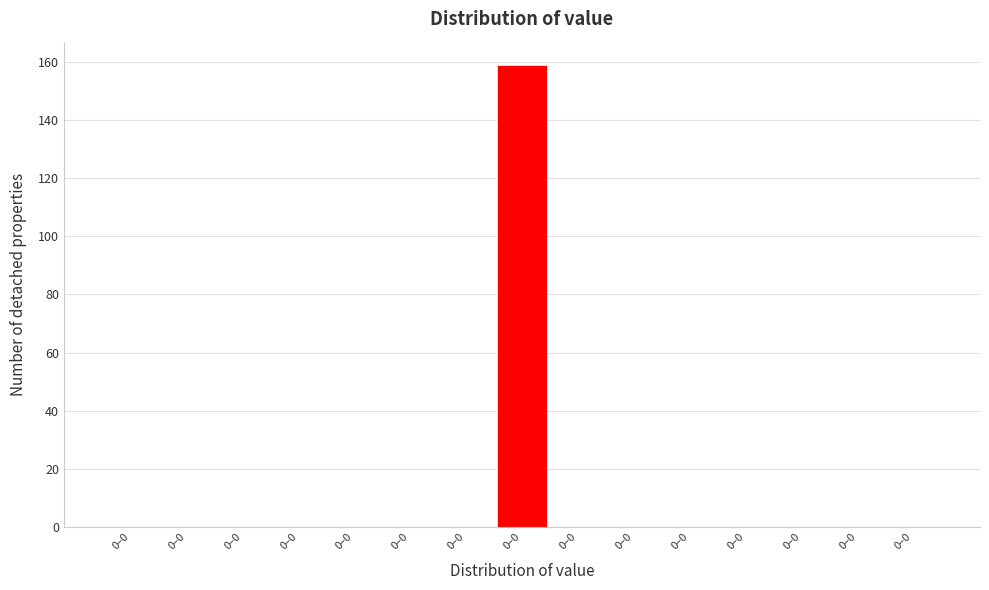

How many series are shown in this chart?

1